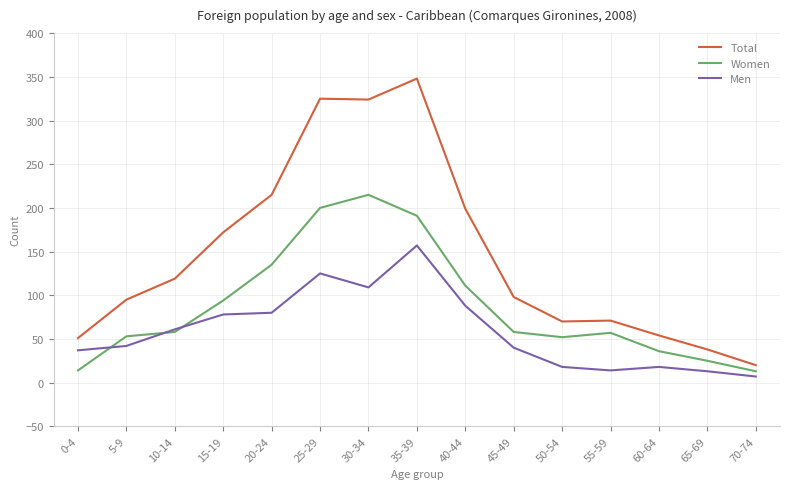

What are all the series names shown in the legend?

Total, Women, Men